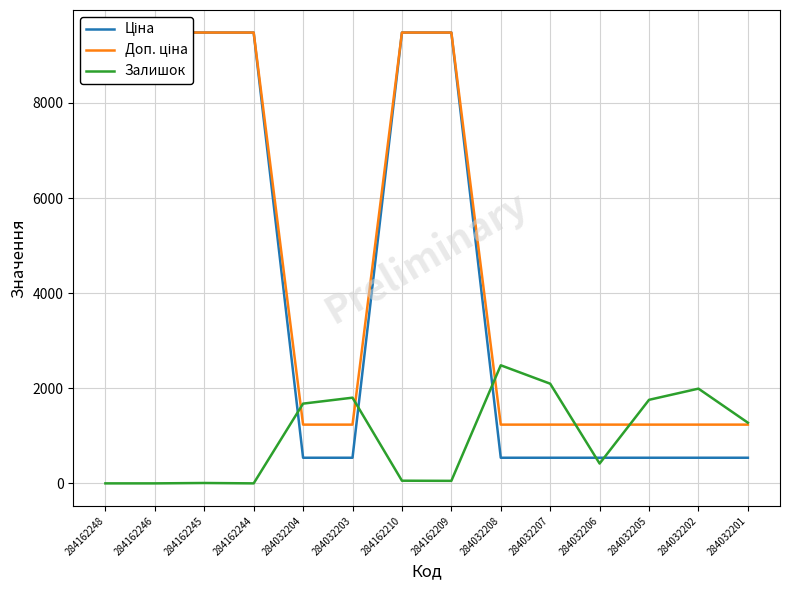

Which series has the widest spread of values?

Ціна